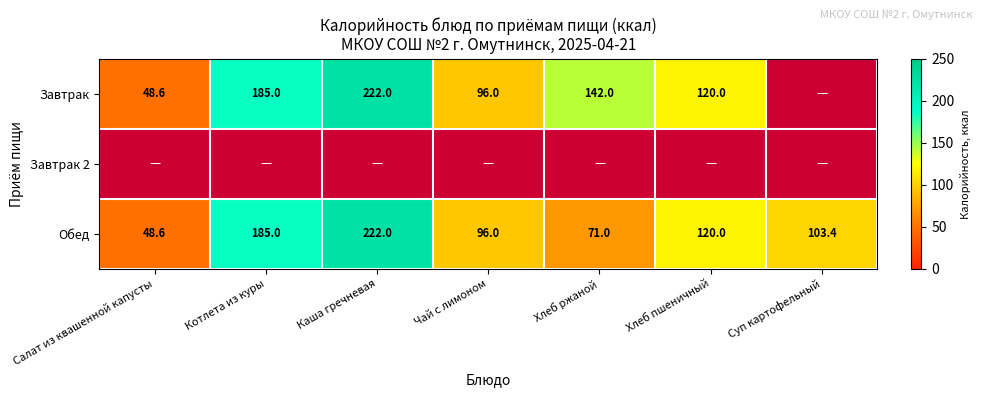

Which label corresponds to the largest value in the chart?

Каша гречневая